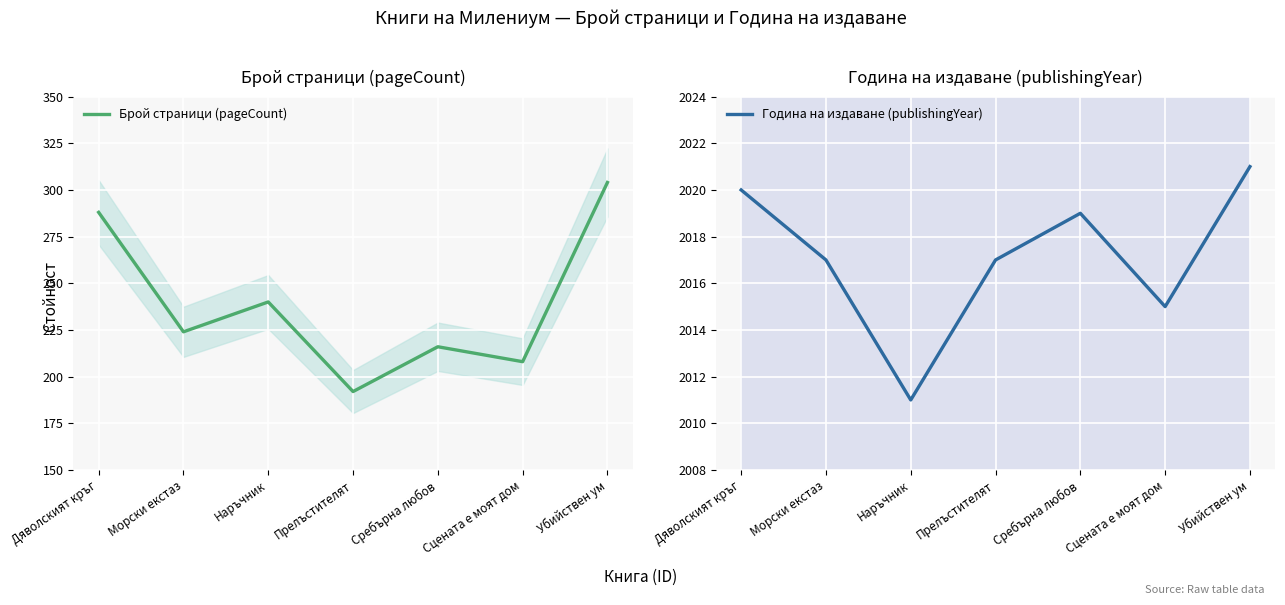

List the labels in order of Брой страници (pageCount) value, smallest first.

Прелъстителят, Сцената е моят дом, Сребърна любов, Морски екстаз, Наръчник, Дяволският кръг, Убийствен ум